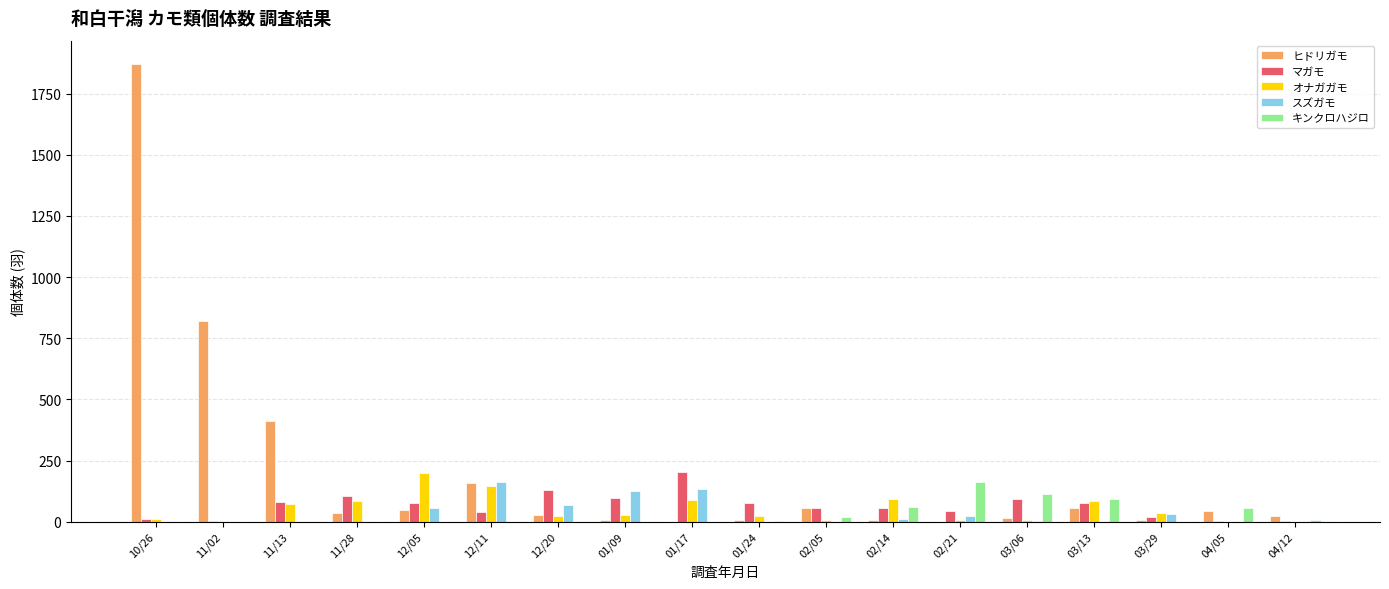

What is the highest value of the キンクロハジロ series?

162